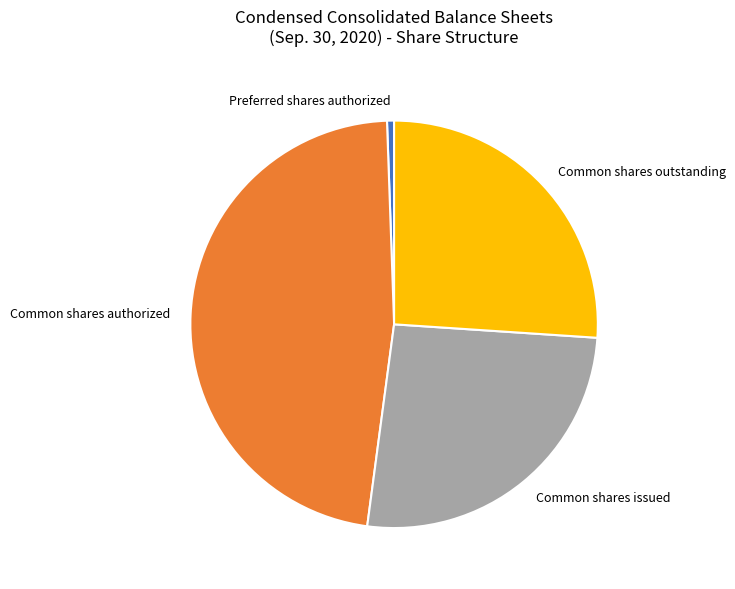

What is the ratio of the value at Common shares outstanding to the value at Common shares authorized?

0.6